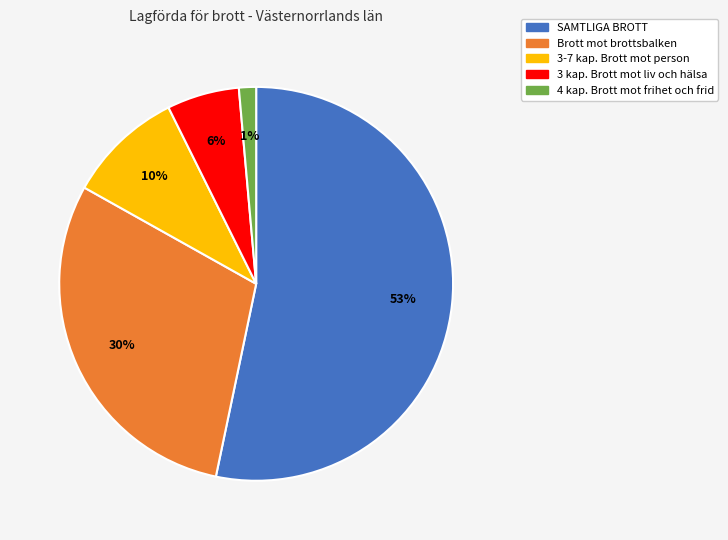

Rank the categories by value from lowest to highest.

4 kap. Brott mot frihet och frid, 3 kap. Brott mot liv och hälsa, 3-7 kap. Brott mot person, Brott mot brottsbalken, SAMTLIGA BROTT